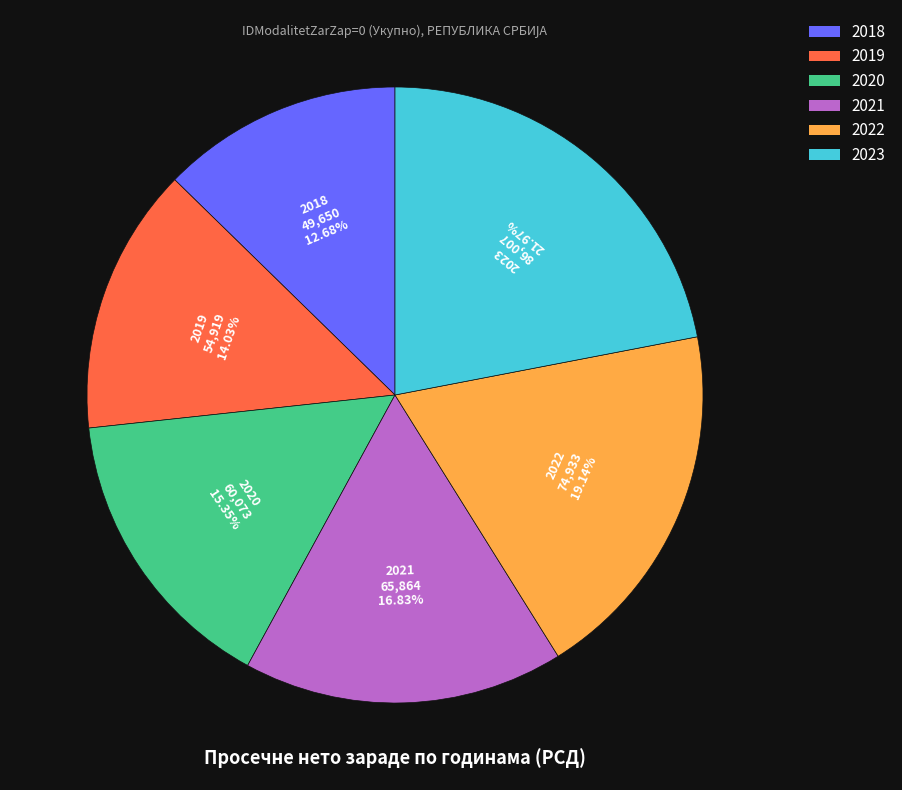

Which has a higher value, 2020 or 2021?

2021